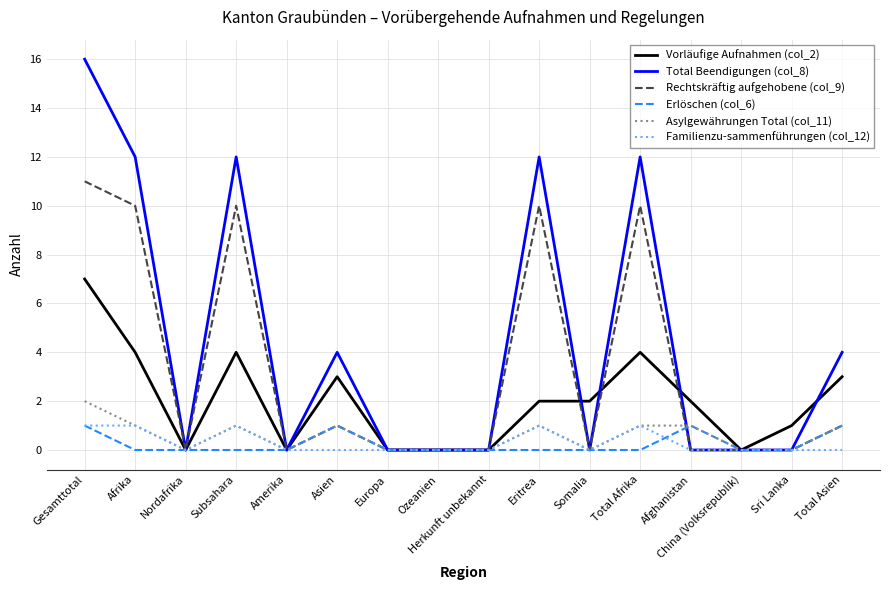

At which category does the chart reach its peak across all series?

Gesamttotal